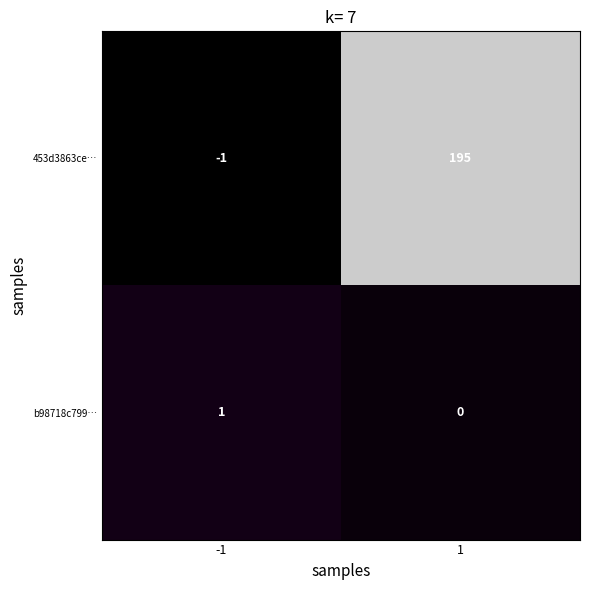

What is the greatest value displayed?

195